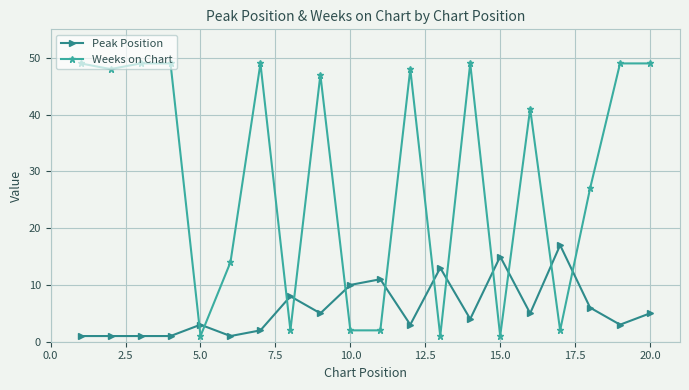

Which series has the largest range (max minus min)?

Weeks on Chart